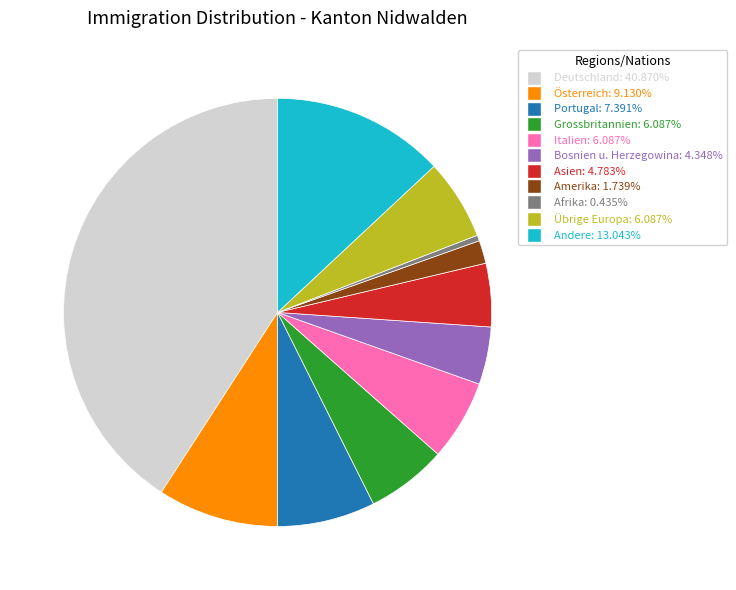

Is there a majority slice in this chart?

No